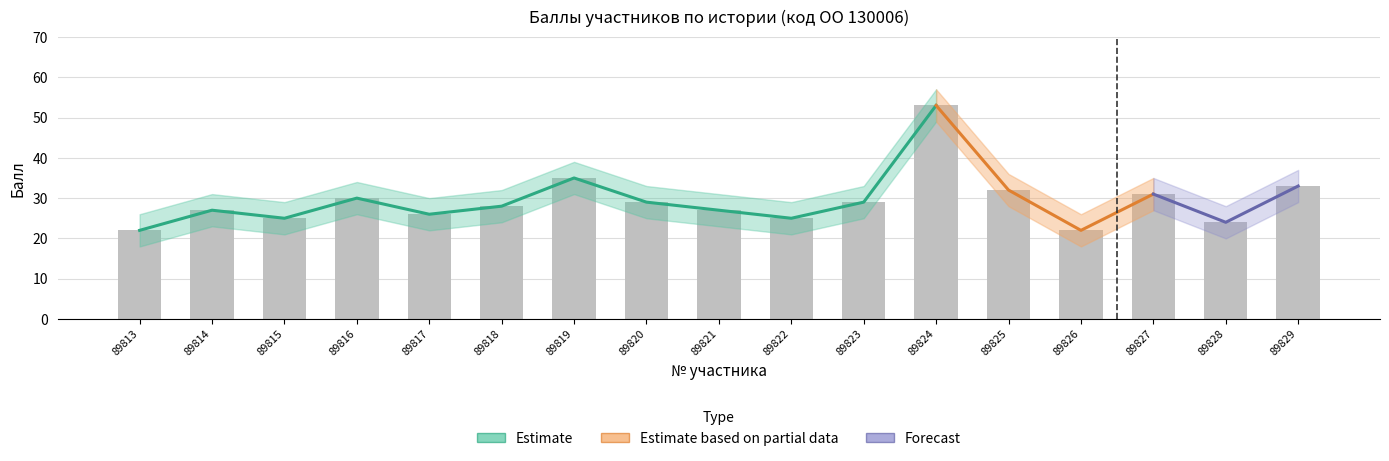

How many data points does each series have?

17